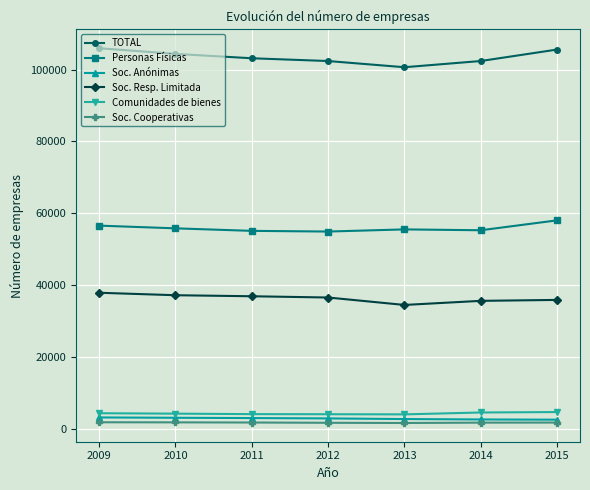

At which label does Comunidades de bienes first exceed 4146?

2009